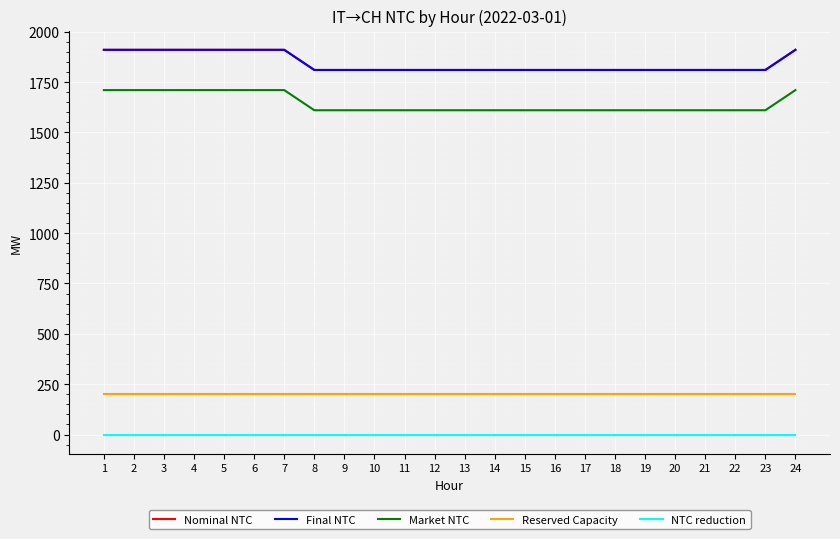

Is this an area chart (filled region under the line)?

No